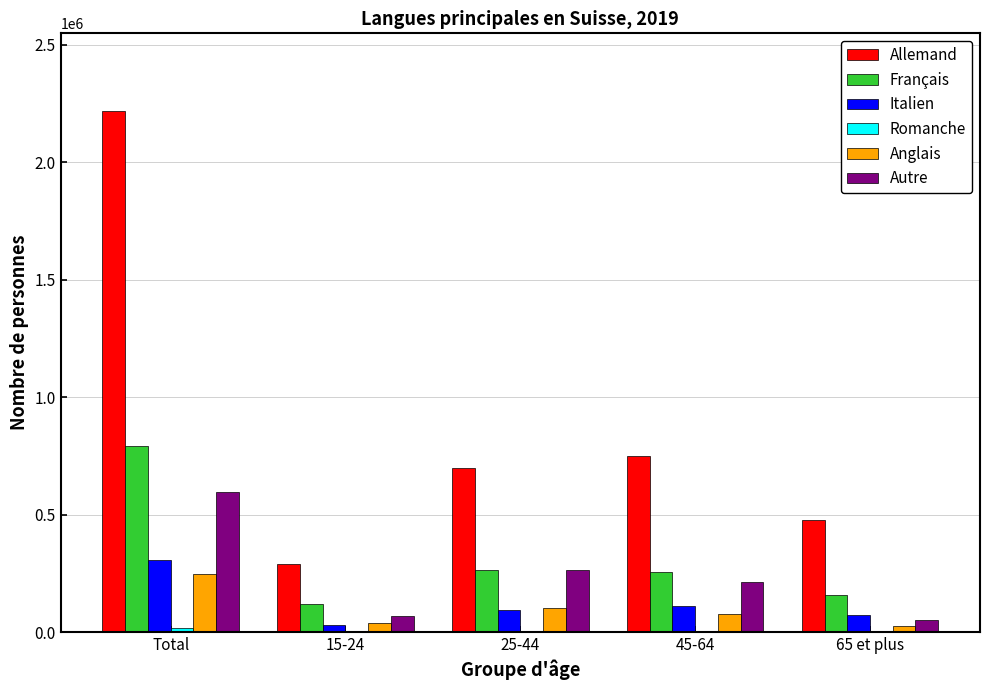

The value of Anglais at Total is 409948.4. True or false?

False